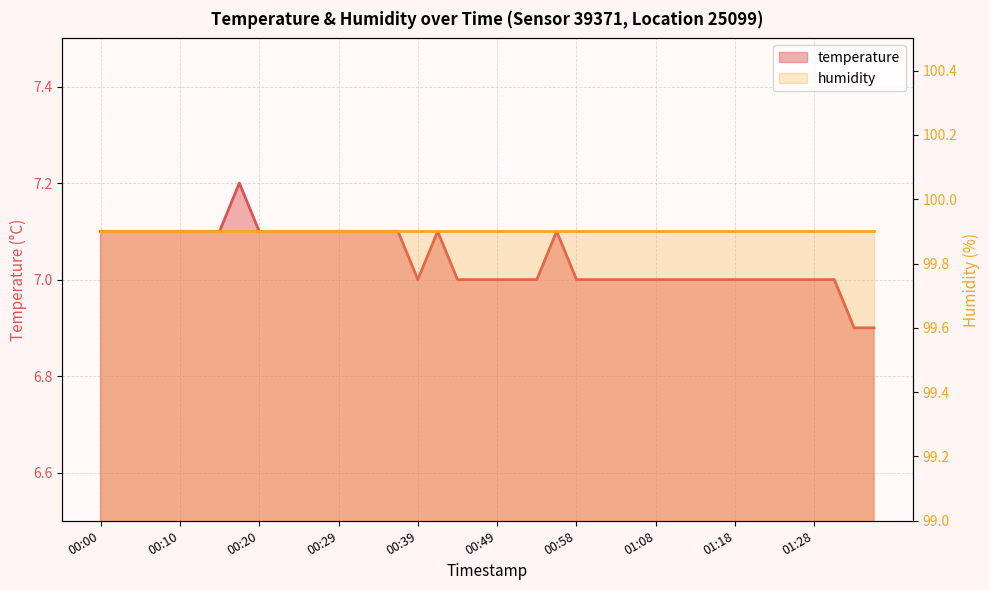

Rank the categories by value from highest to lowest.

00:17, 00:00, 00:03, 00:05, 00:07, 00:10, 00:12, 00:15, 00:20, 00:22, 00:24, 00:27, 00:29, 00:32, 00:34, 00:37, 00:41, 00:56, 00:39, 00:44, 00:46, 00:49, 00:51, 00:54, 00:58, 01:01, 01:03, 01:06, 01:08, 01:11, 01:13, 01:15, 01:18, 01:20, 01:23, 01:25, 01:28, 01:30, 01:32, 01:35